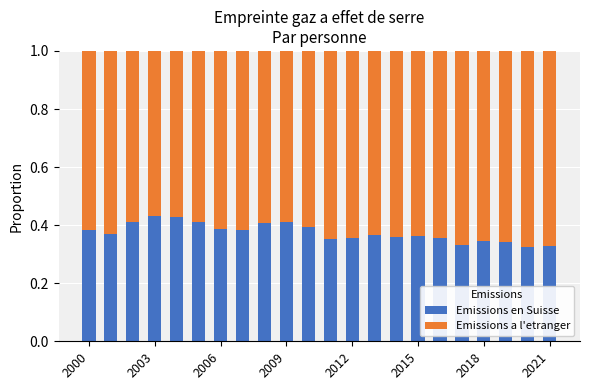

Count the Emissions en Suisse values in the range 0 to 1.

22